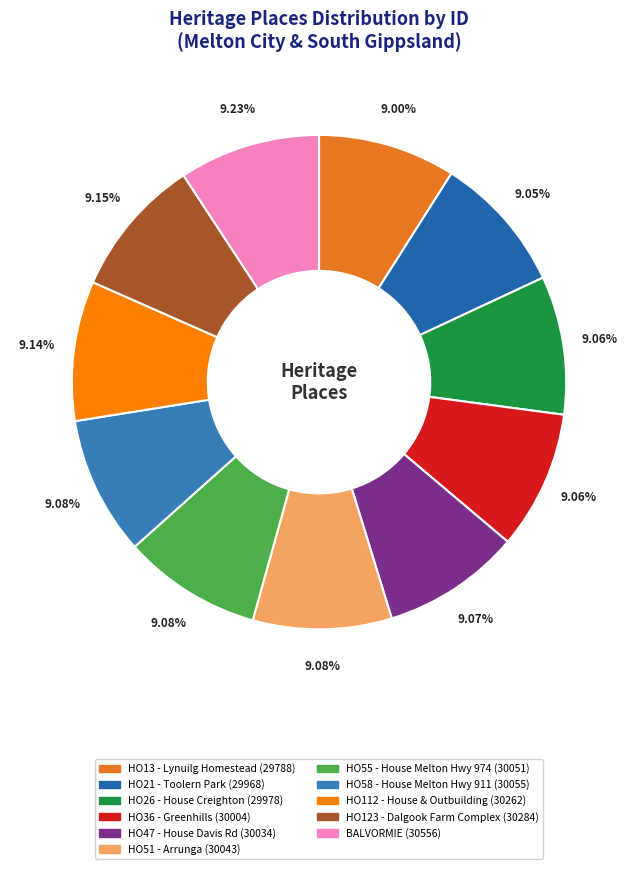

Which has a higher value, BALVORMIE or HO21 - Toolern Park?

BALVORMIE